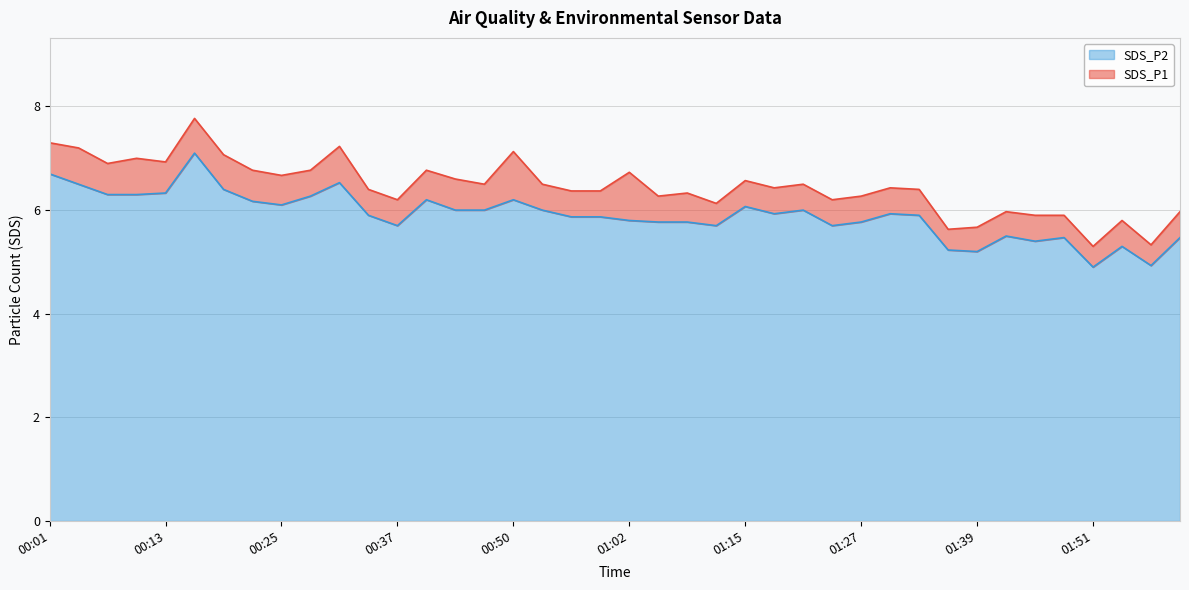

Which category has the lowest value in the SDS_P1 series?

01:51